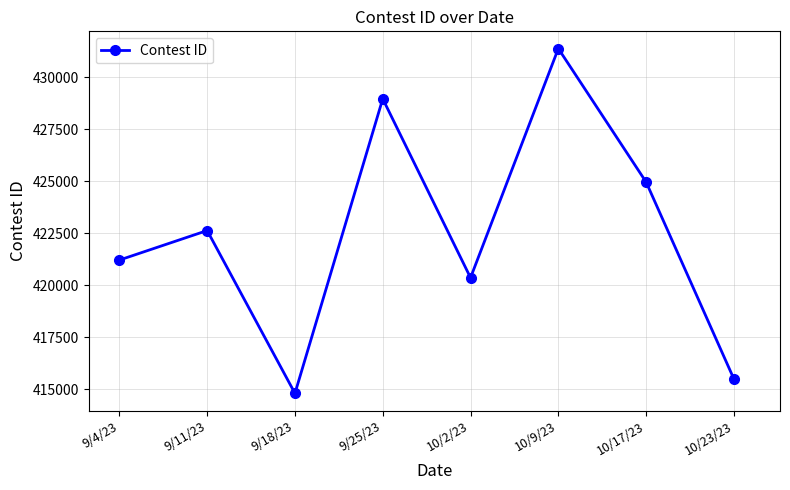

What position from the left is 9/25/23?

4